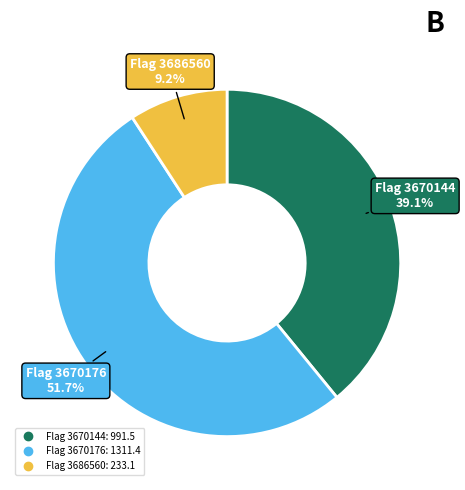

Is there any slice that represents more than half of the pie?

Yes